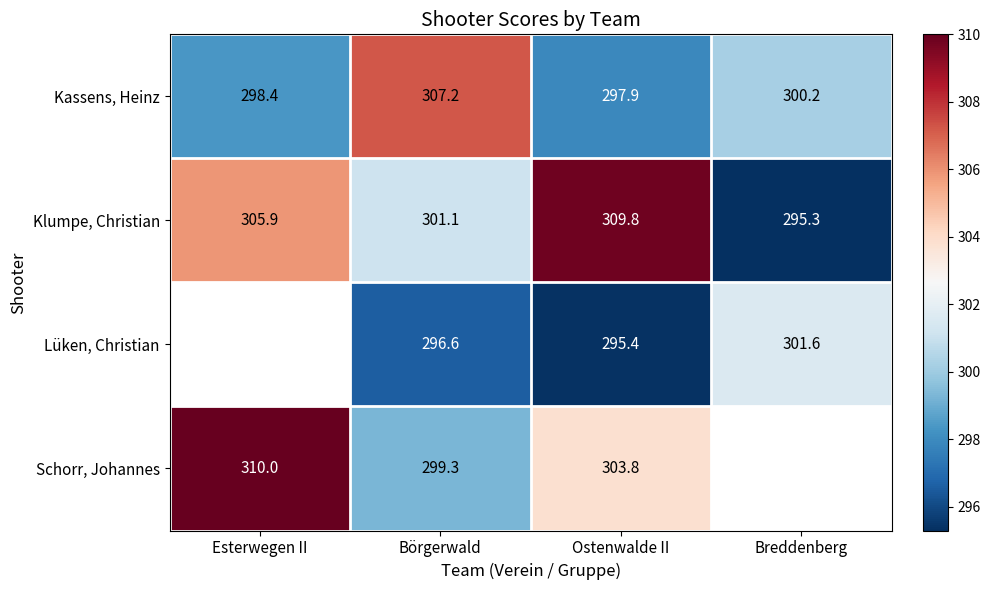

What is the difference between the Klumpe, Christian values at Börgerwald and Breddenberg?

5.8